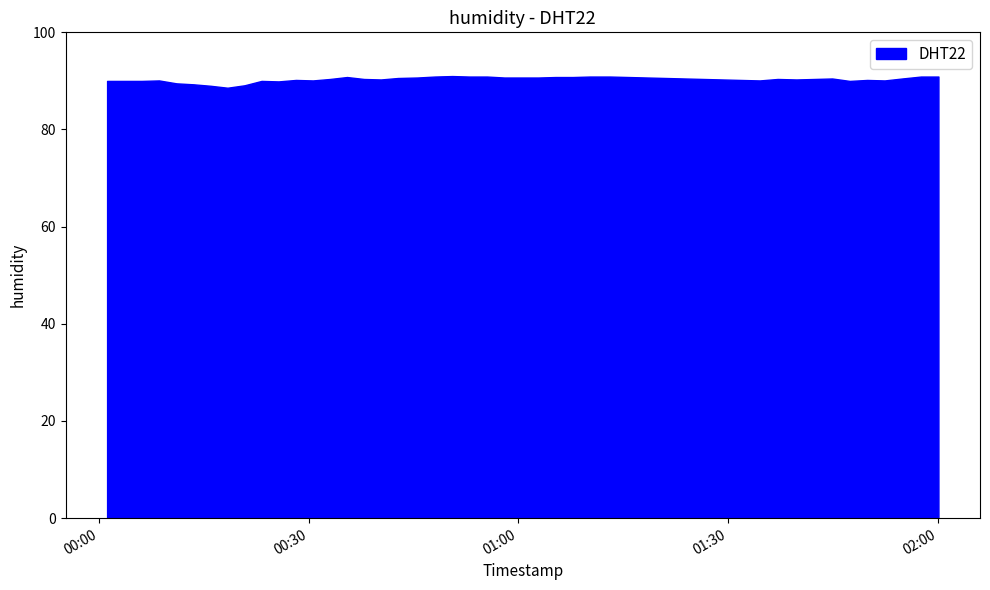

List the labels in order of value, smallest first.

7, 6, 8, 5, 4, 10, 0, 1, 2, 9, 34, 3, 12, 30, 36, 11, 35, 16, 32, 13, 15, 31, 33, 37, 17, 18, 23, 24, 25, 14, 26, 27, 19, 21, 22, 28, 29, 38, 39, 20